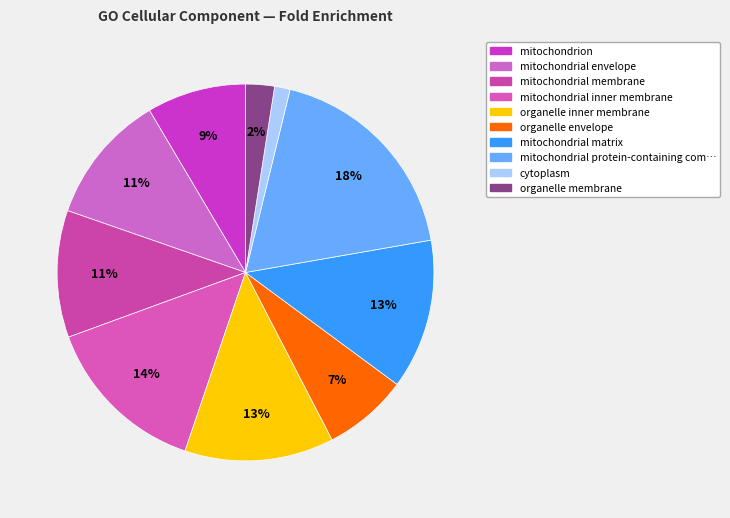

How many segments does this pie chart have?

10